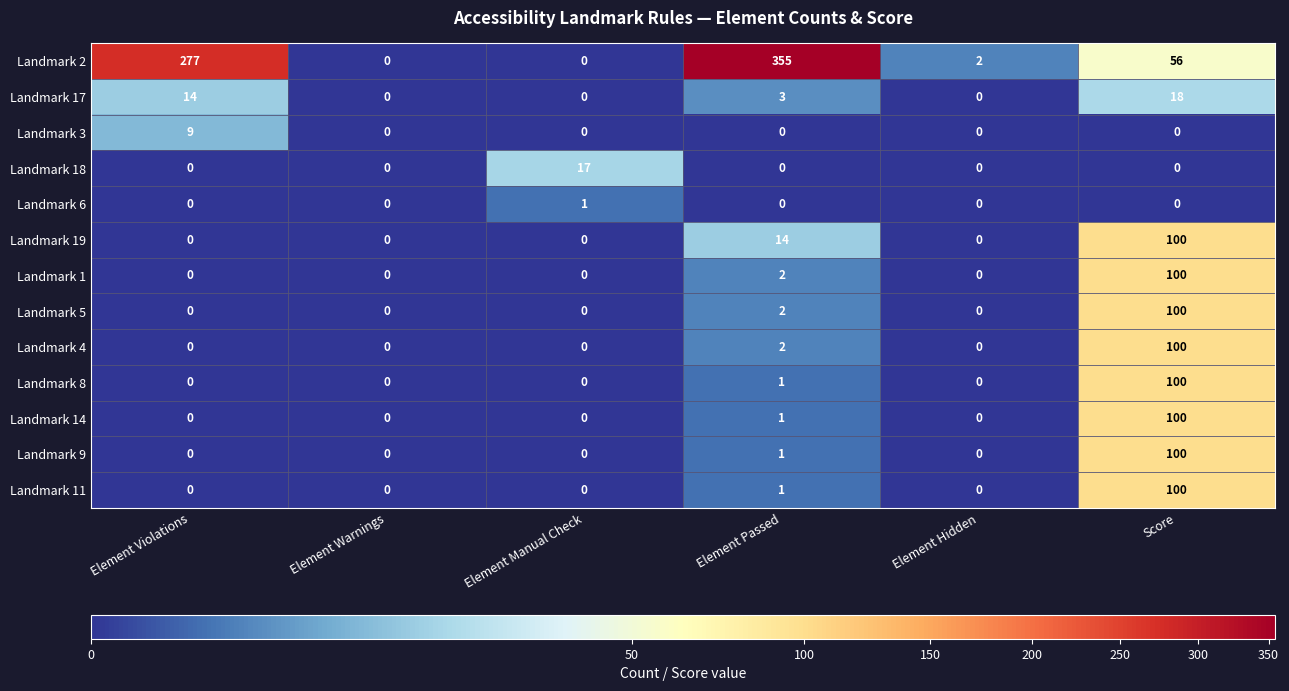

What is the difference between the maximum and minimum values in the Landmark 9 series?

100